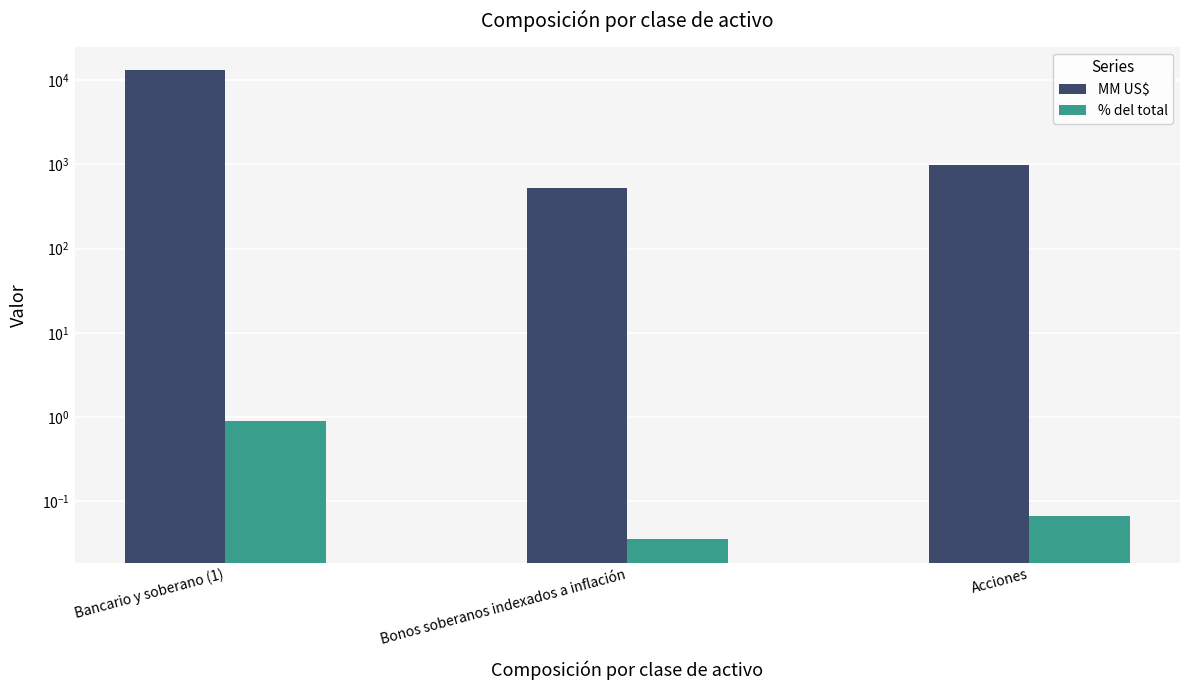

What is the value of the % del total bar at the 1st from the left?

0.9